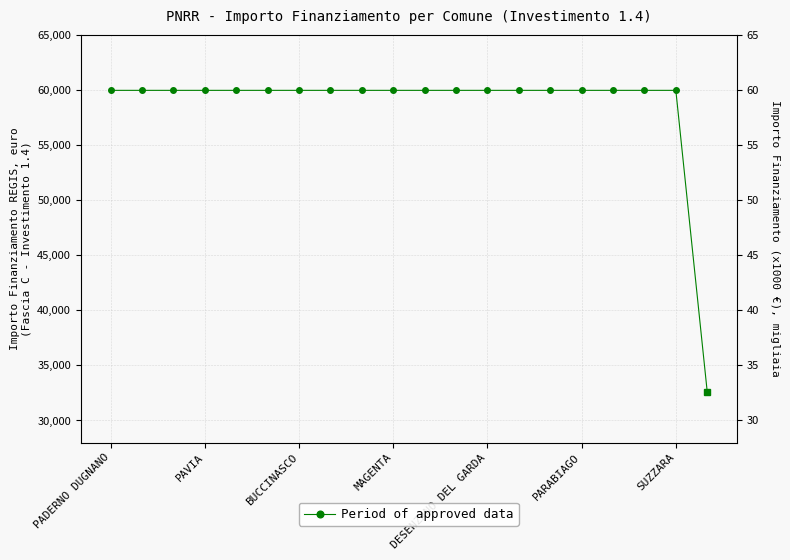

What is the smallest value displayed?

32589